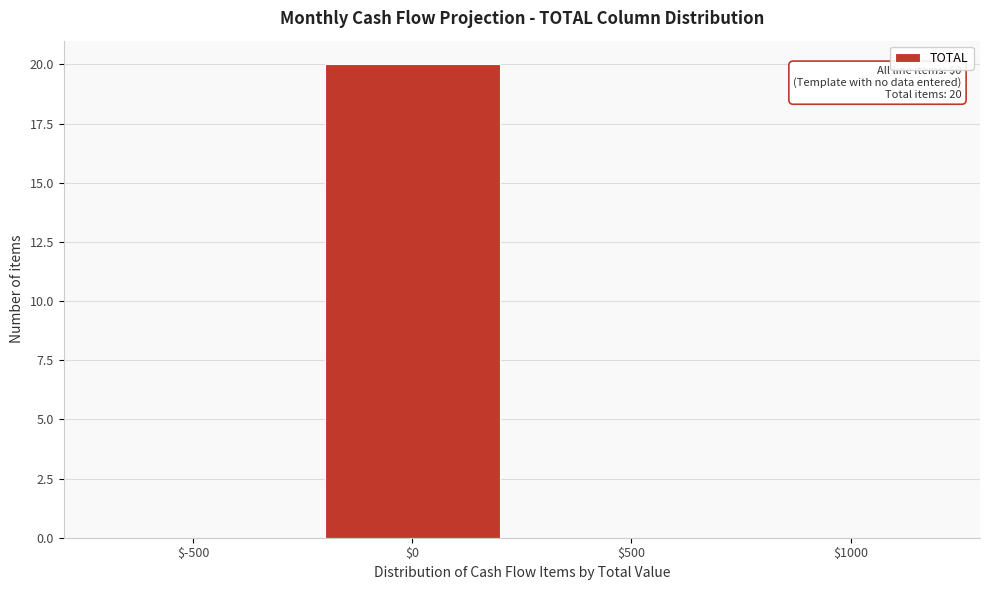

What is the maximum value shown in the chart?

20